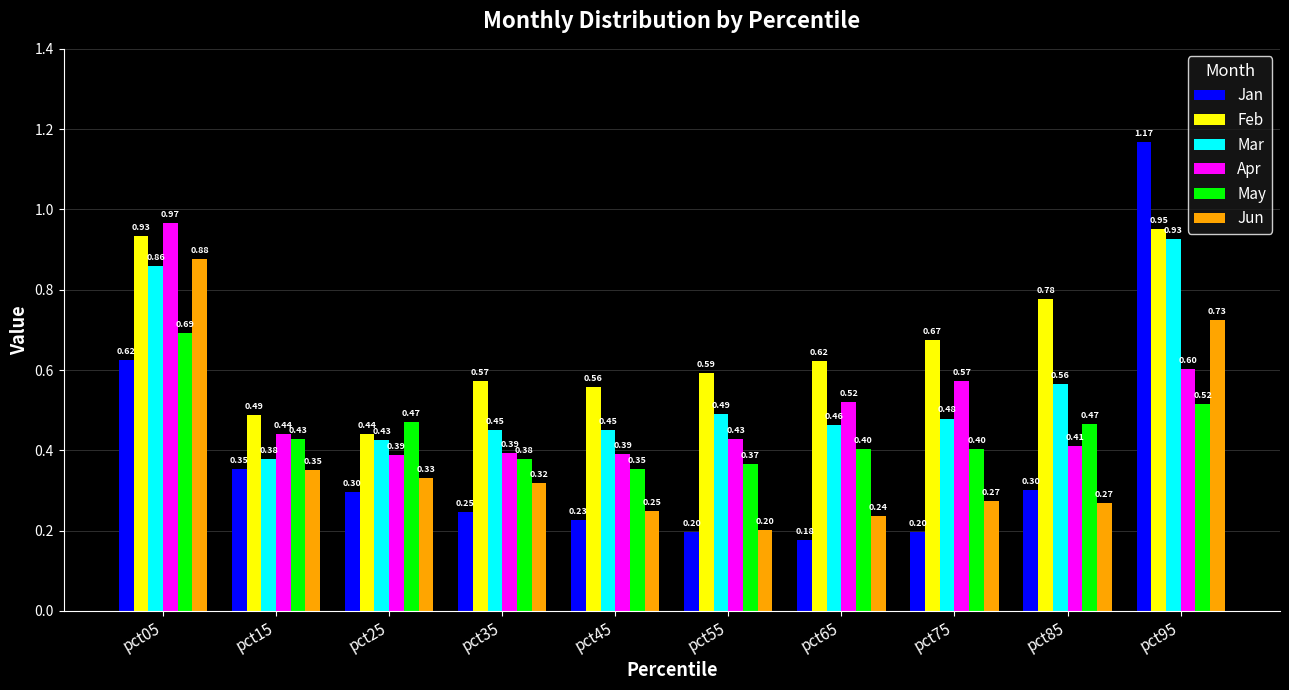

What is the difference between the maximum and minimum values in the Apr series?

0.6